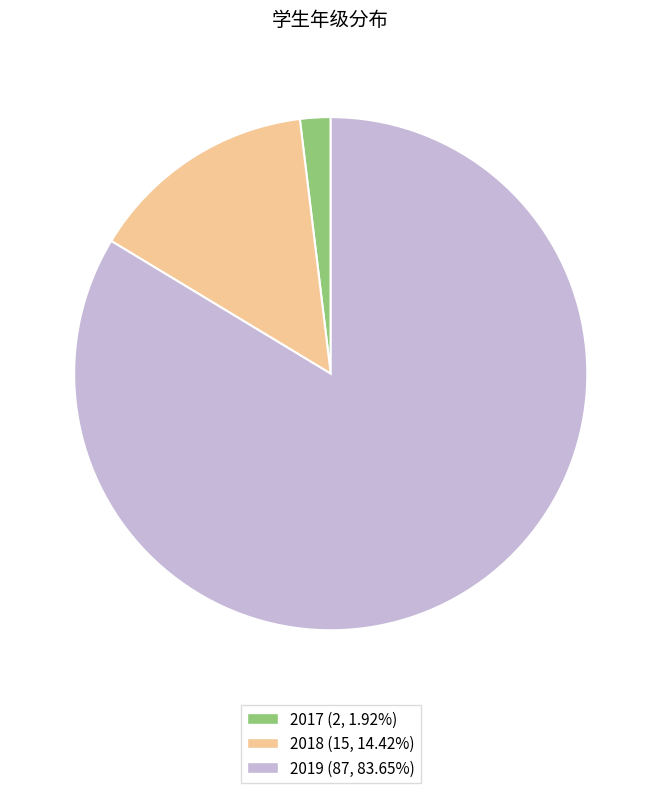

Which slice is the largest?

2019